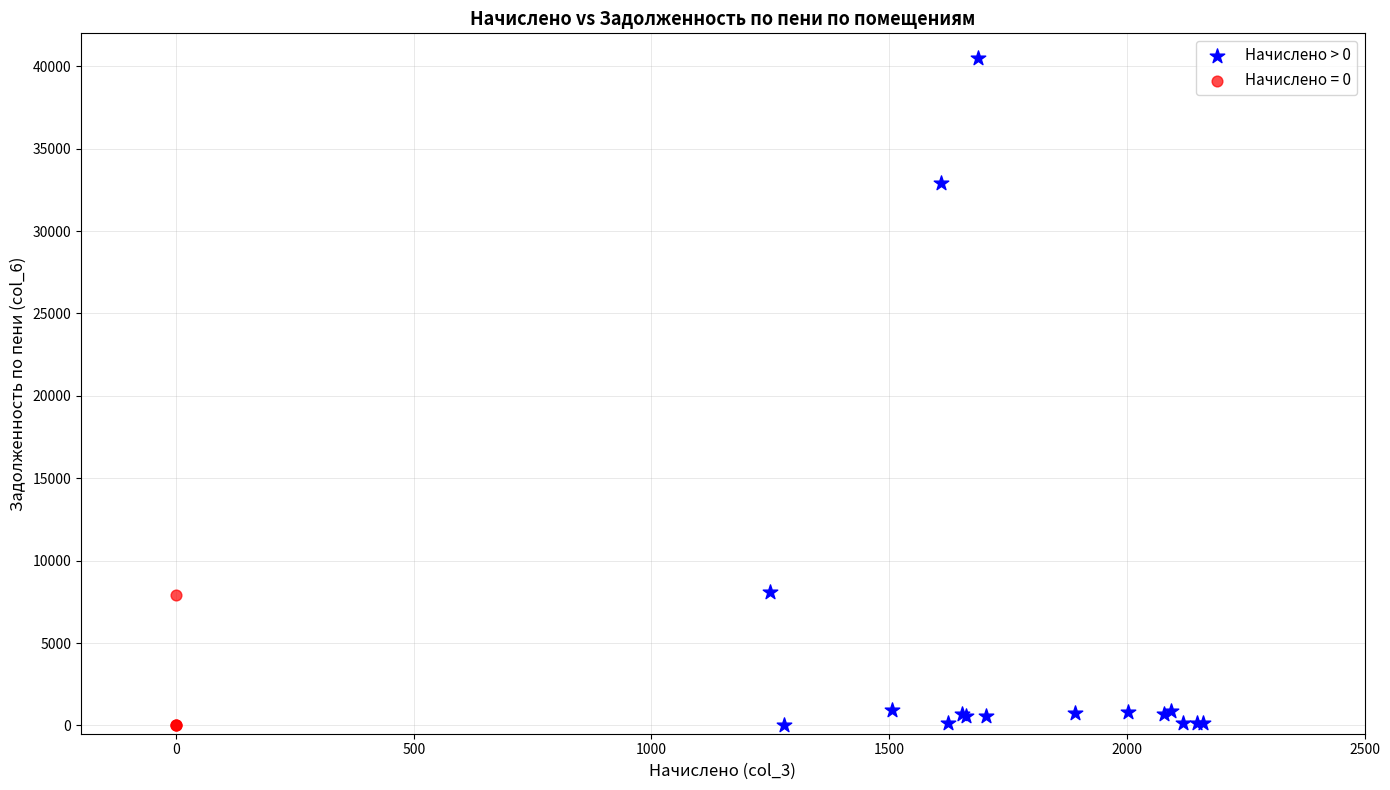

Which series has the widest spread of Y values?

Начислено > 0